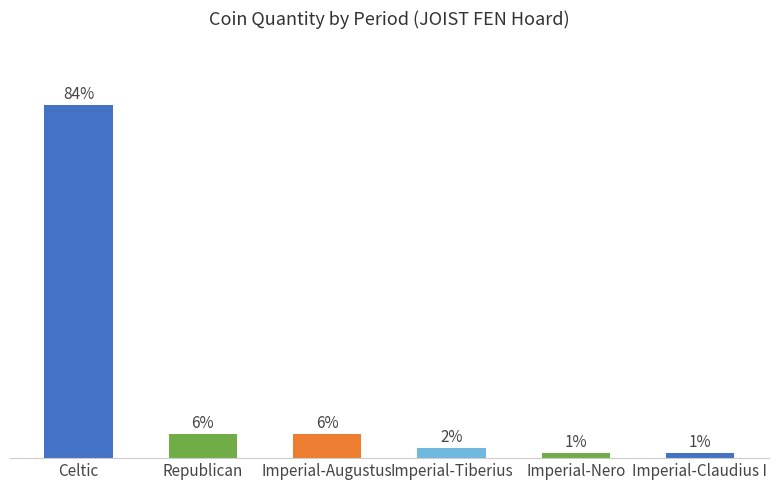

Is it true that the value at Imperial-Nero is 1.5?

False